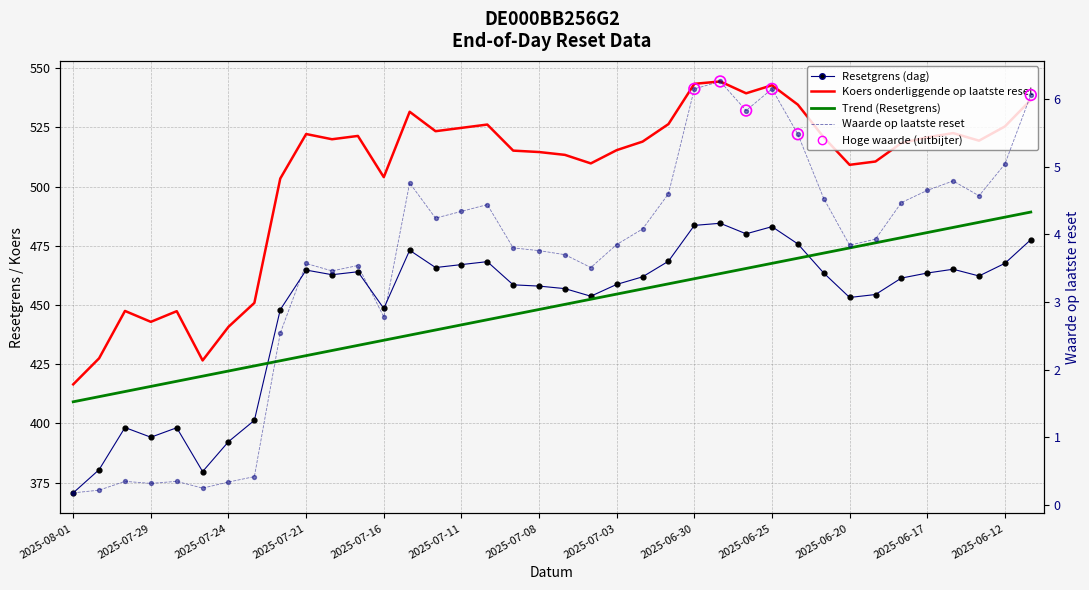

At which category is the sum across all series the highest?

2025-06-27